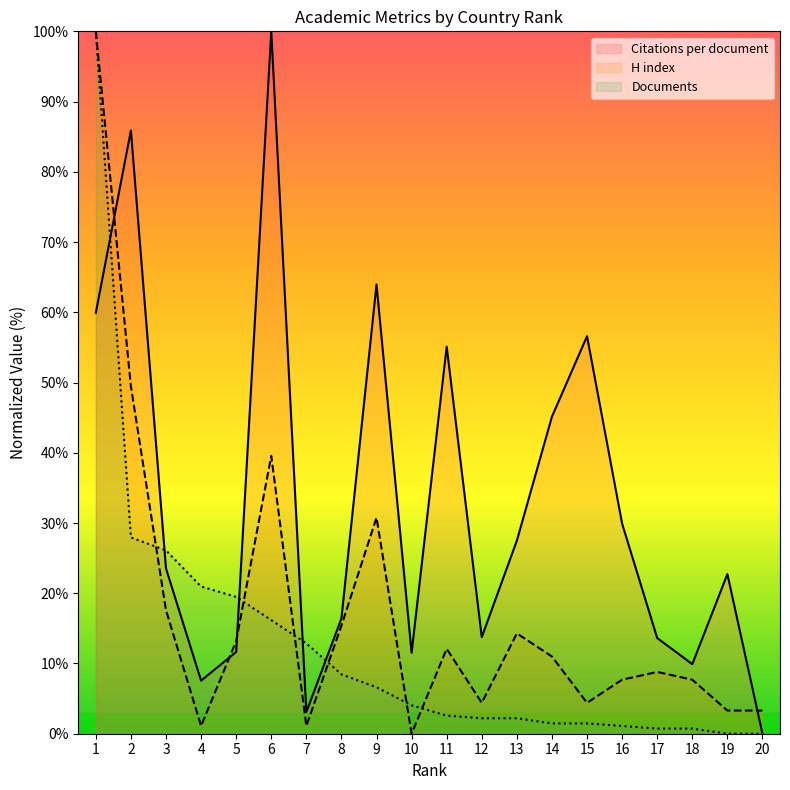

Rank the categories by Citations per document value from lowest to highest.

20, 7, 4, 18, 10, 5, 17, 12, 8, 19, 3, 13, 16, 14, 11, 15, 1, 9, 2, 6